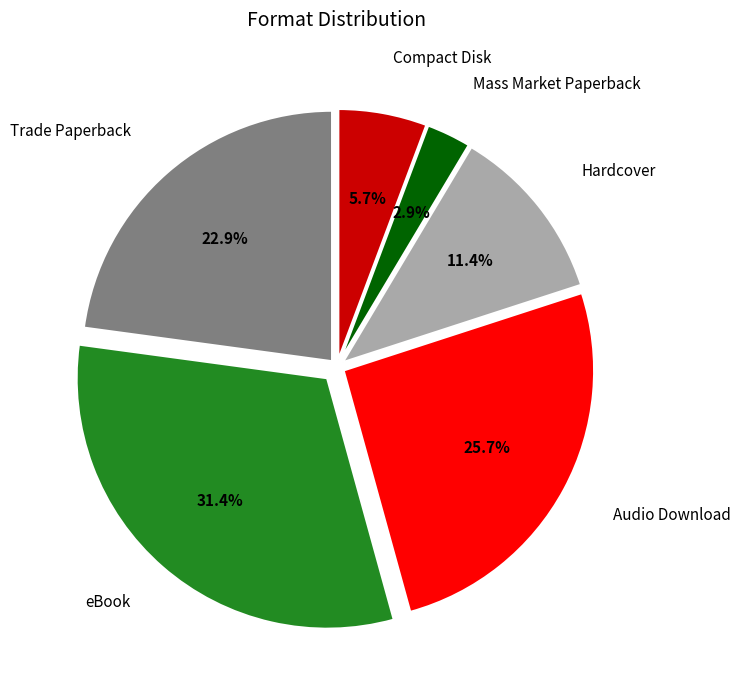

Is there a majority slice in this chart?

No